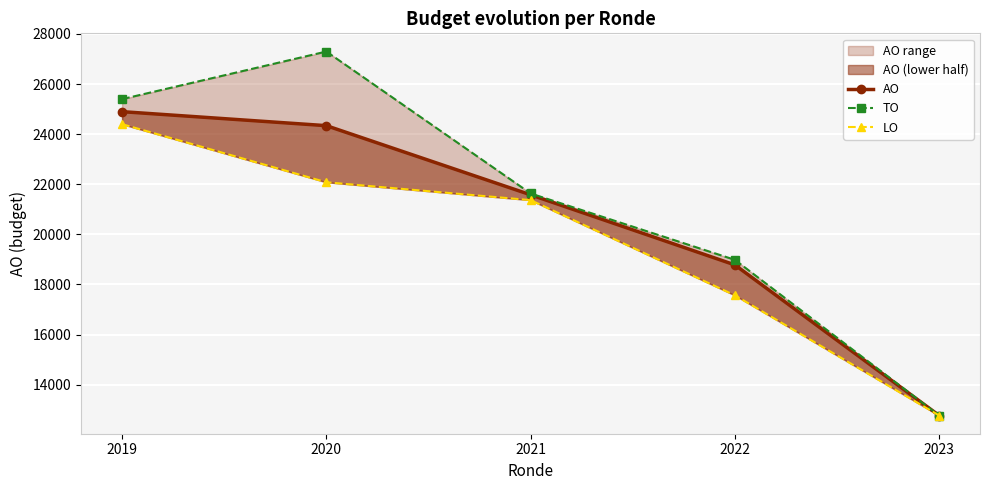

Between 2019 and 2022, which series saw the biggest shift?

LO